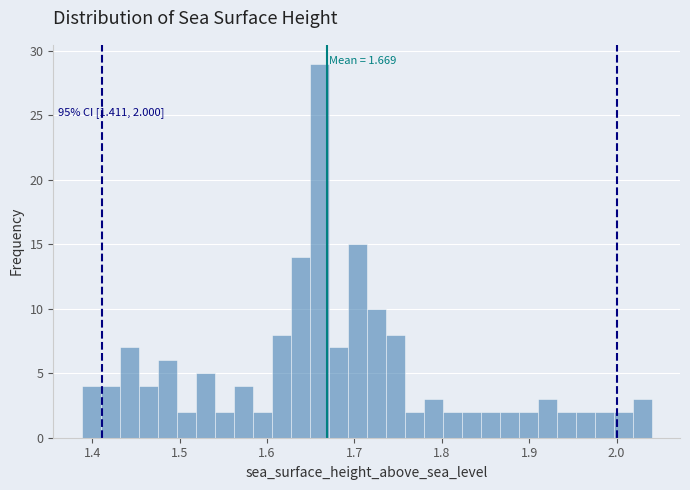

Around what value on the x-axis is the tallest bar? Give the approximate position of its centre, as read against the axis.

1.66